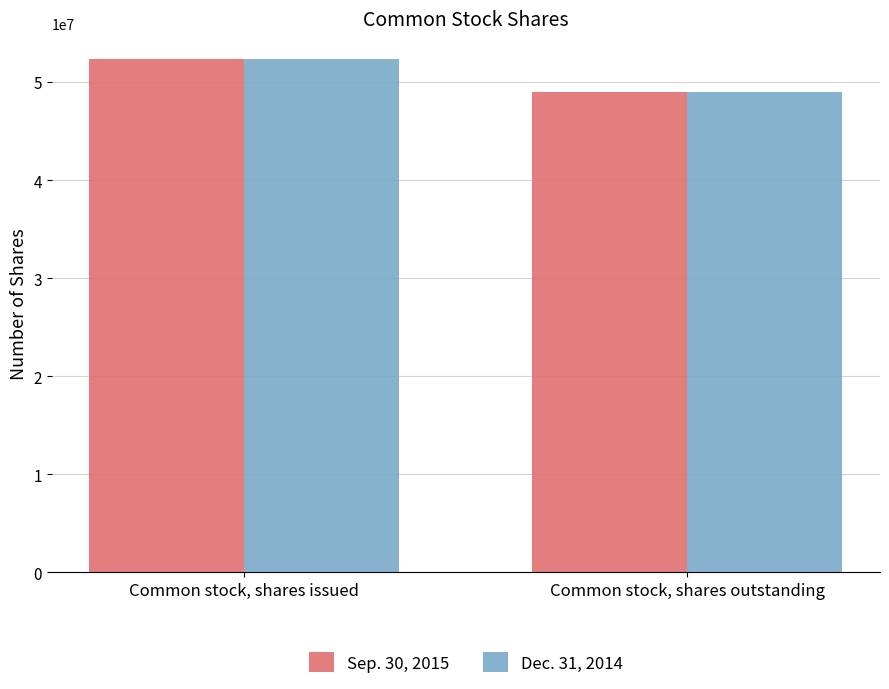

Which category has the highest value across all series?

Common stock, shares issued